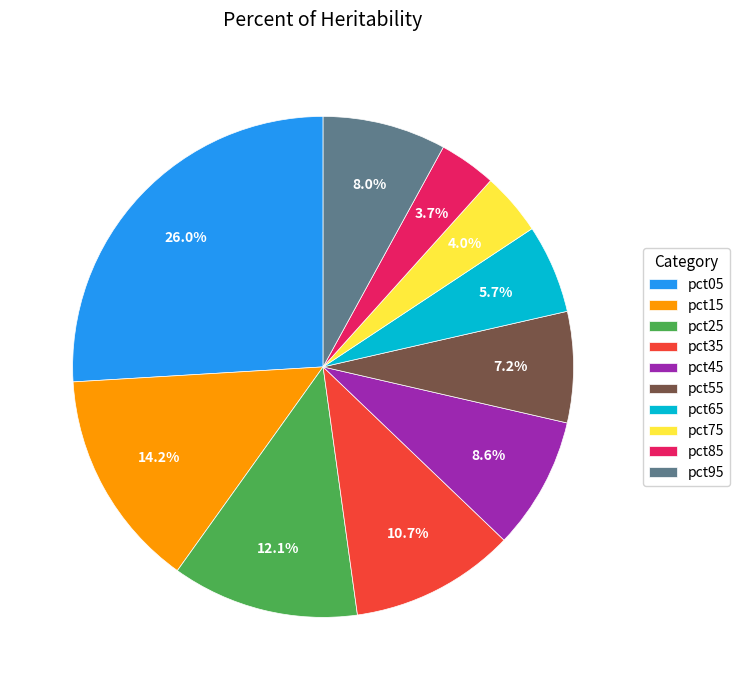

Is it true that pct15 is 14% of the pie?

True